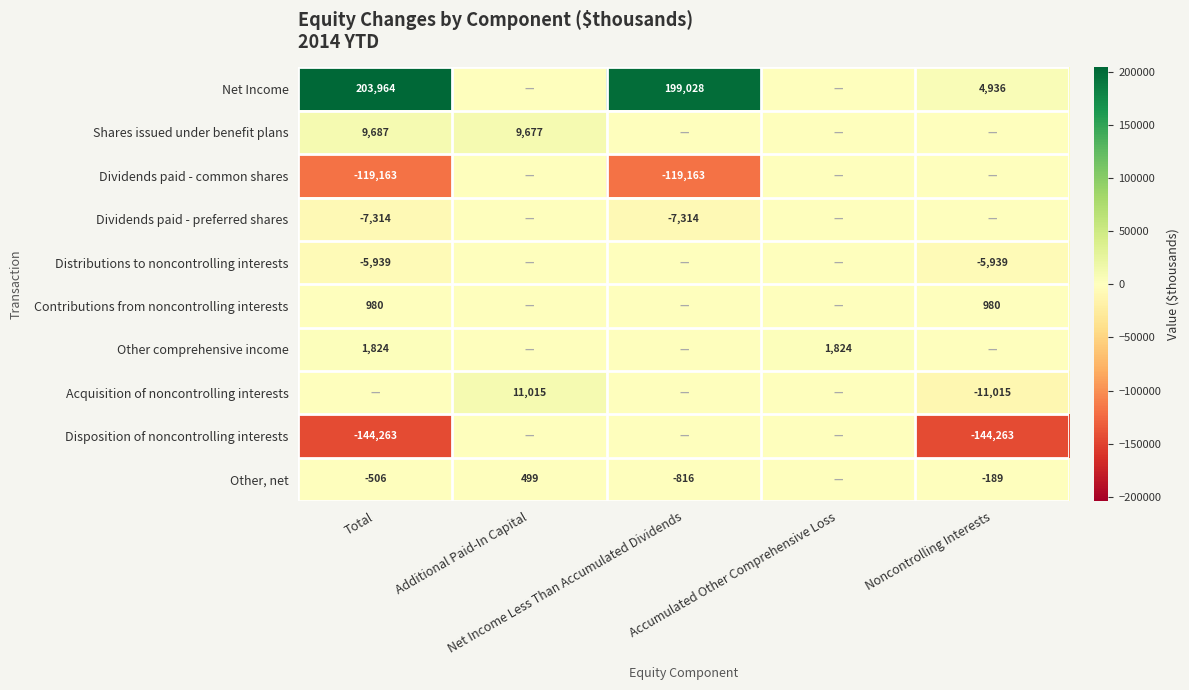

What is the maximum value shown in the chart?

203964